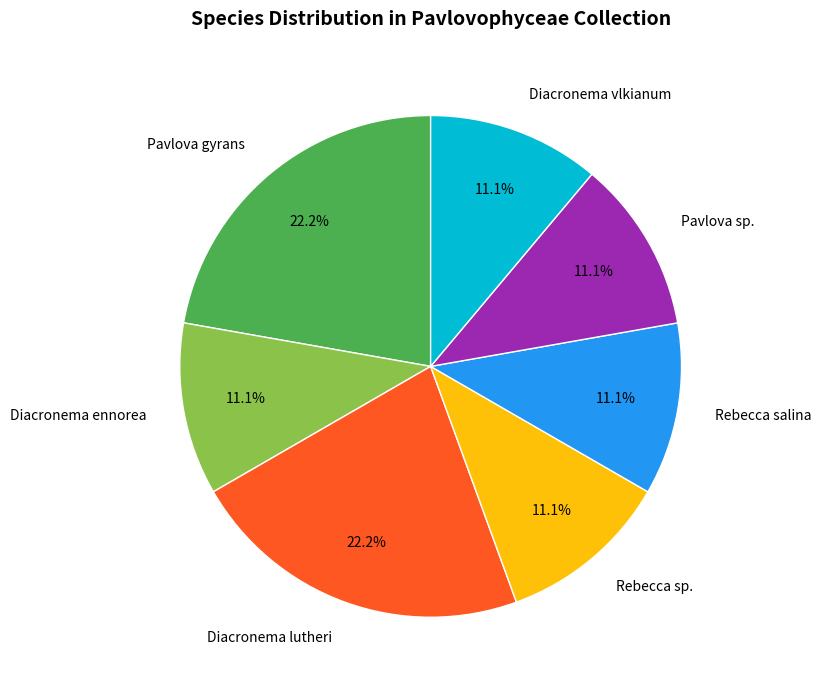

Is Diacronema lutheri the majority of the pie?

No